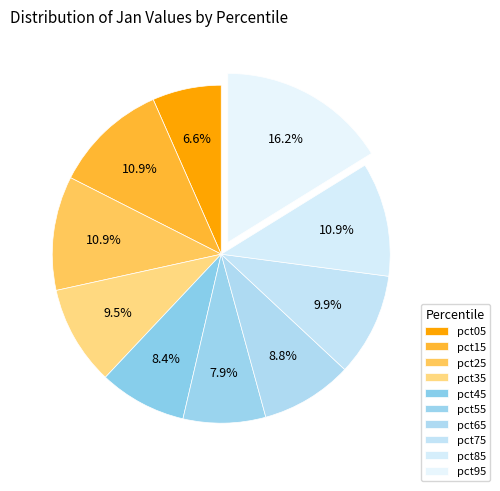

Count the number of slices in the pie.

10